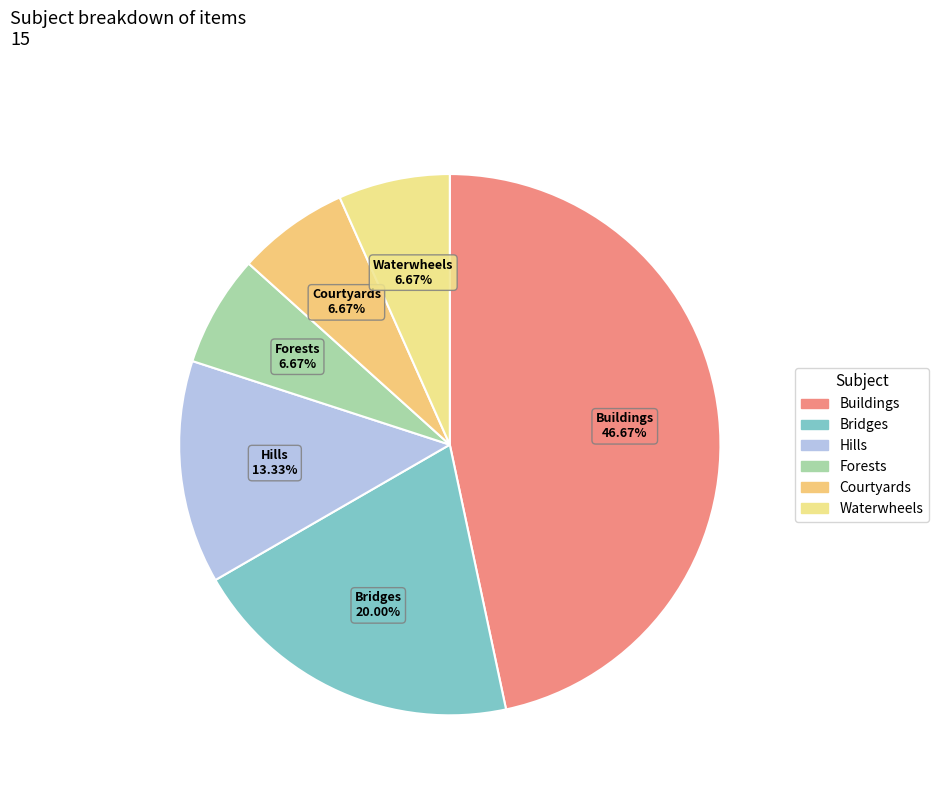

To the nearest percent, what is the difference between the largest and smallest slice percentages?

40%